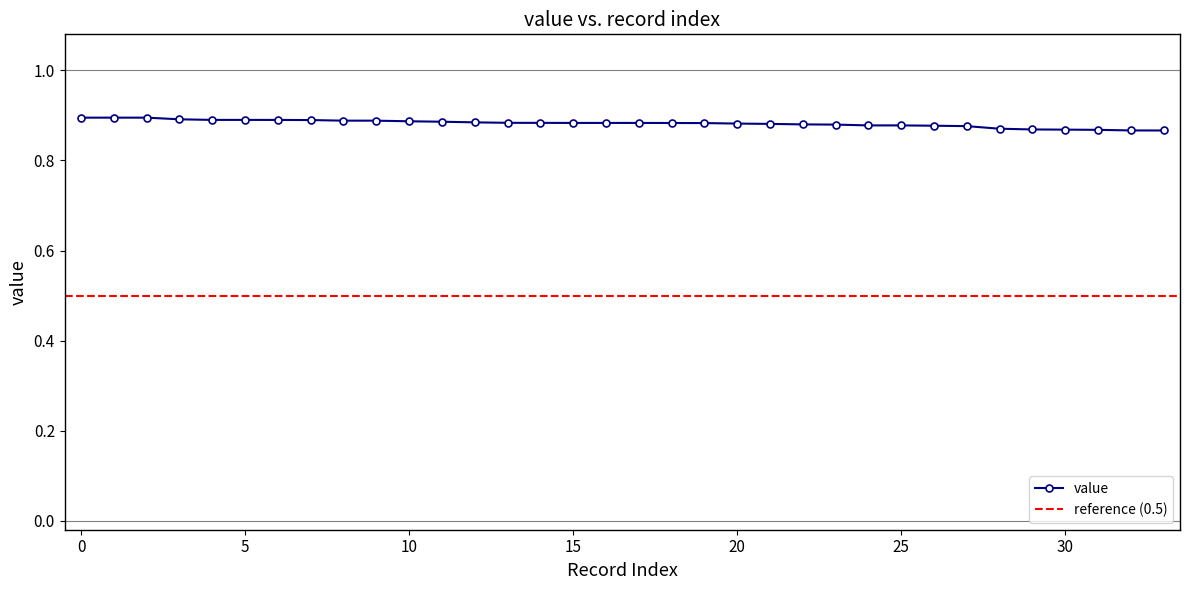

True or false: there are more than 1 points higher than both neighbors.

False